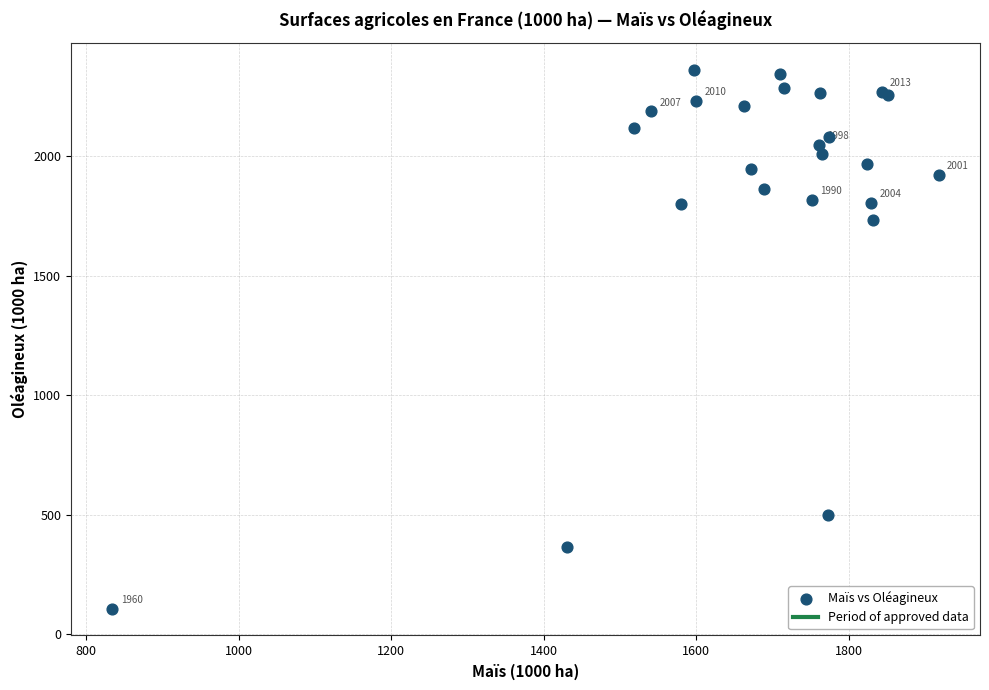

What Y value in the scatter plot is closest to 1235?

1734.0